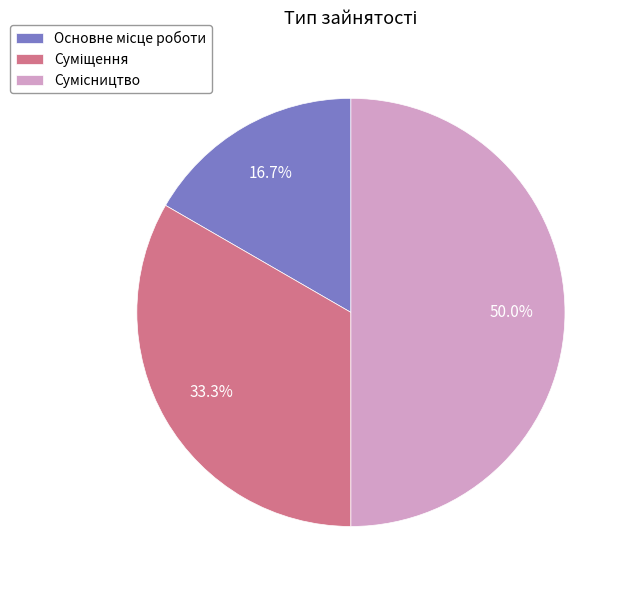

To the nearest percent, what is the difference between the largest and smallest slice percentages?

33%